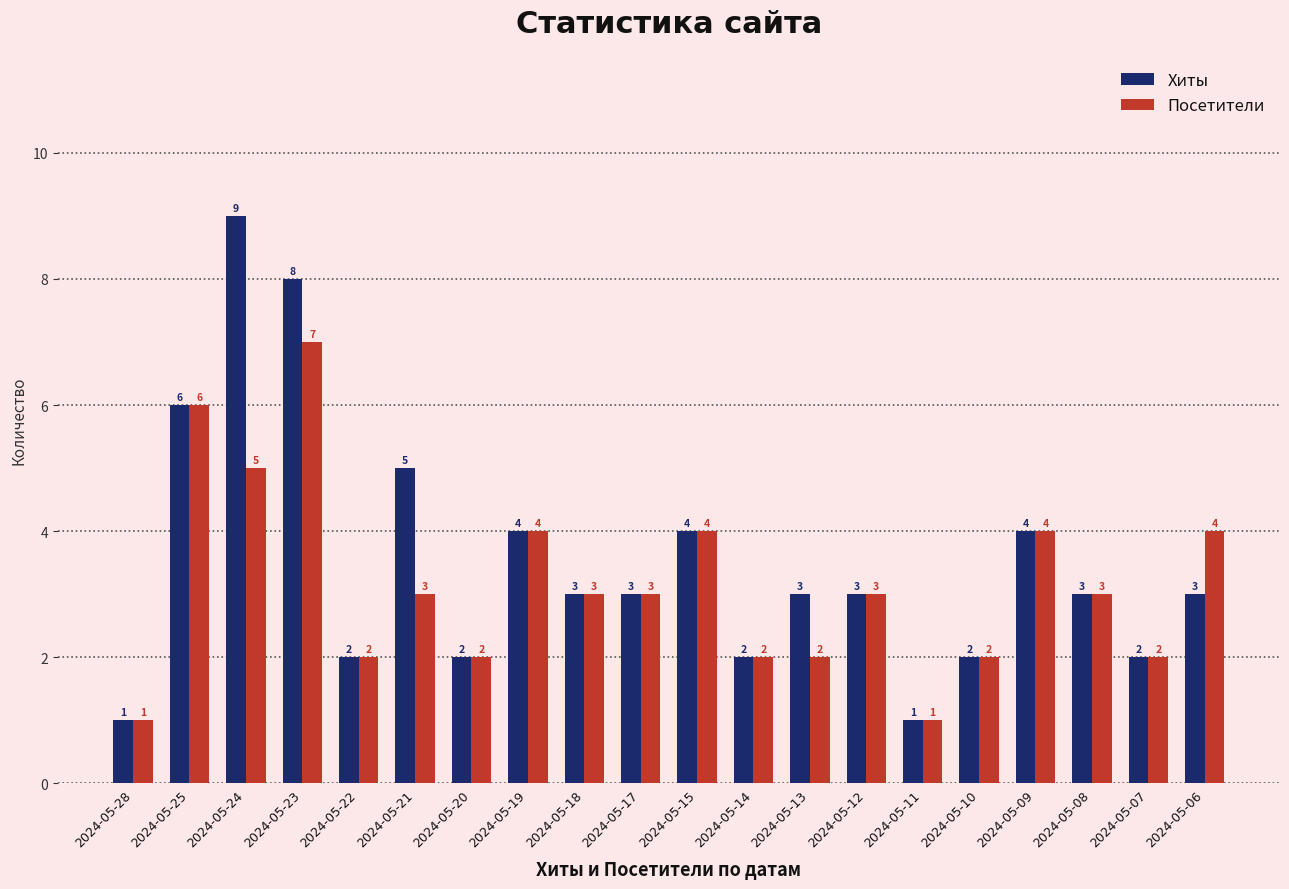

What is the approximate value of Хиты at 2024-05-09?

4